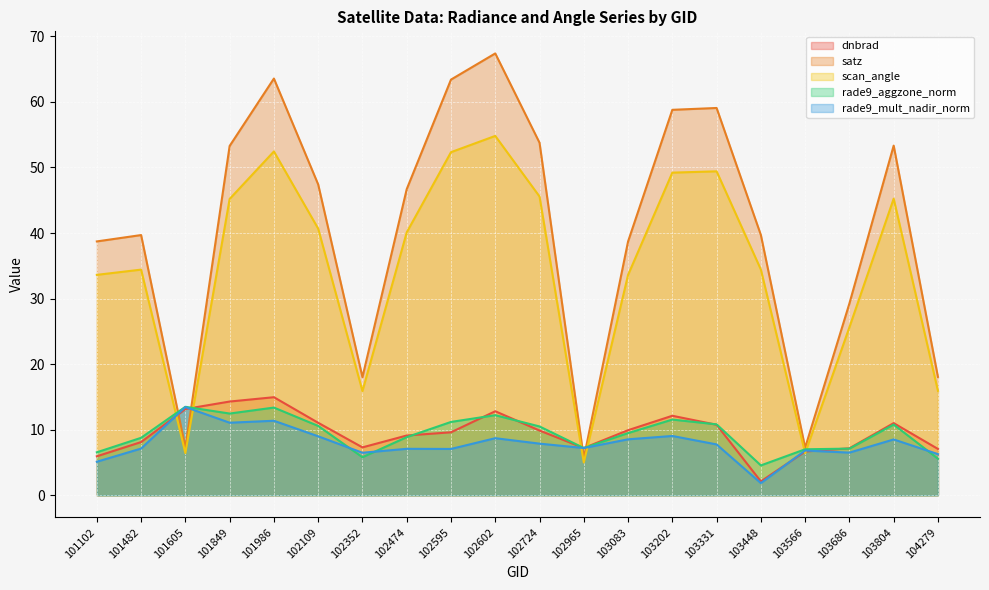

List the labels in order of satz value, smallest first.

102965, 103566, 101605, 102352, 104279, 103686, 103083, 101102, 101482, 103448, 102474, 102109, 101849, 103804, 102724, 103202, 103331, 102595, 101986, 102602